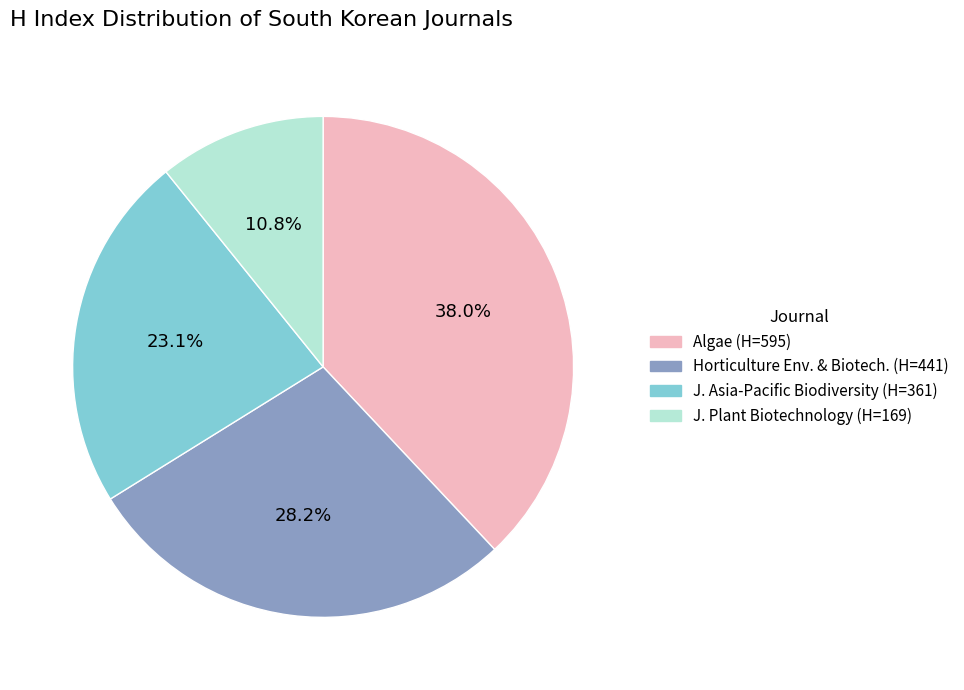

How many segments does this pie chart have?

4